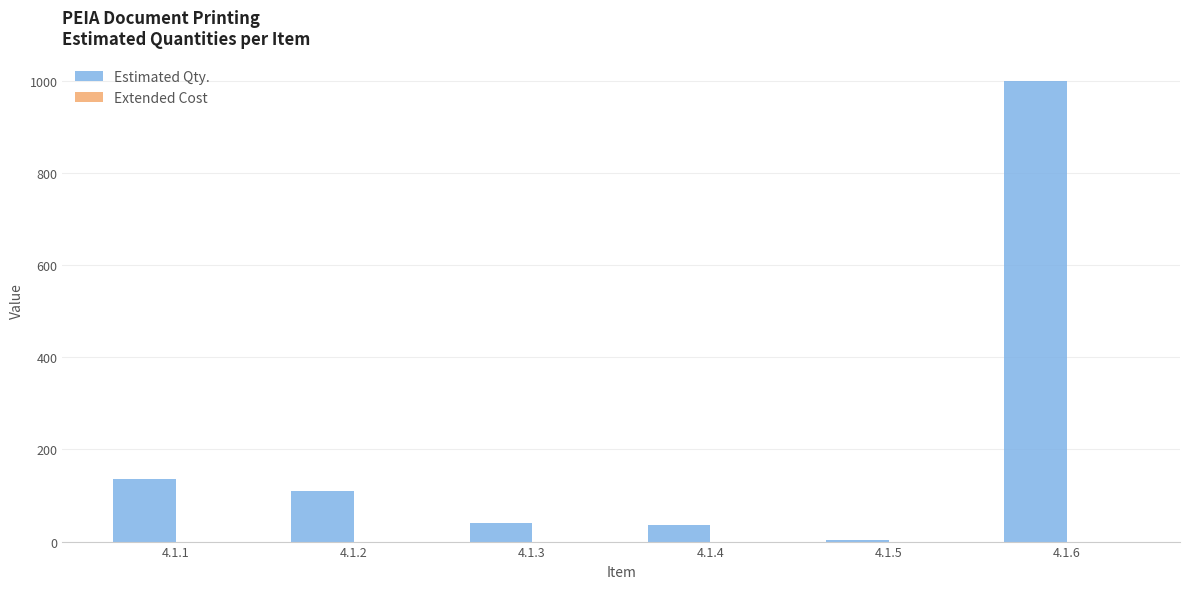

What is the sum of all values?

1324